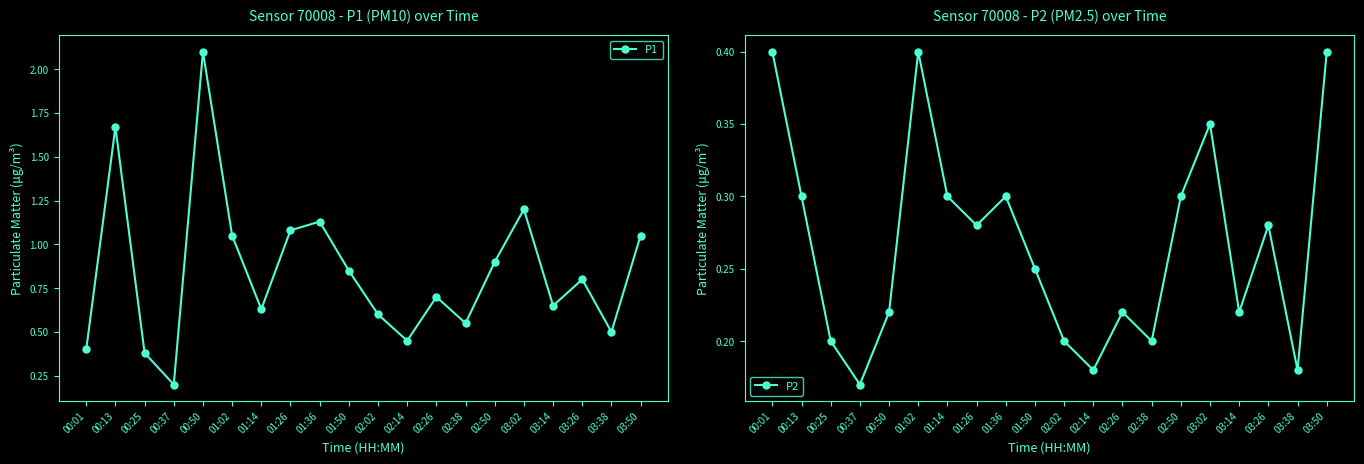

At which category is the sum across all series the highest?

00:50